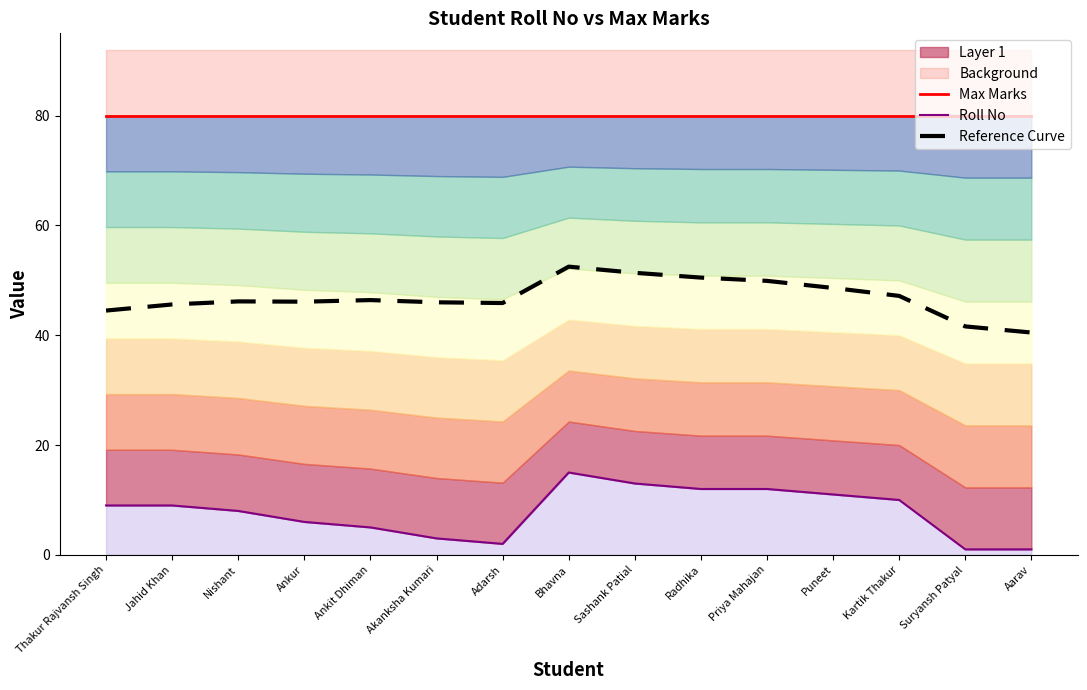

Where is Reference Curve nearest to the value 46?

Akanksha Kumari